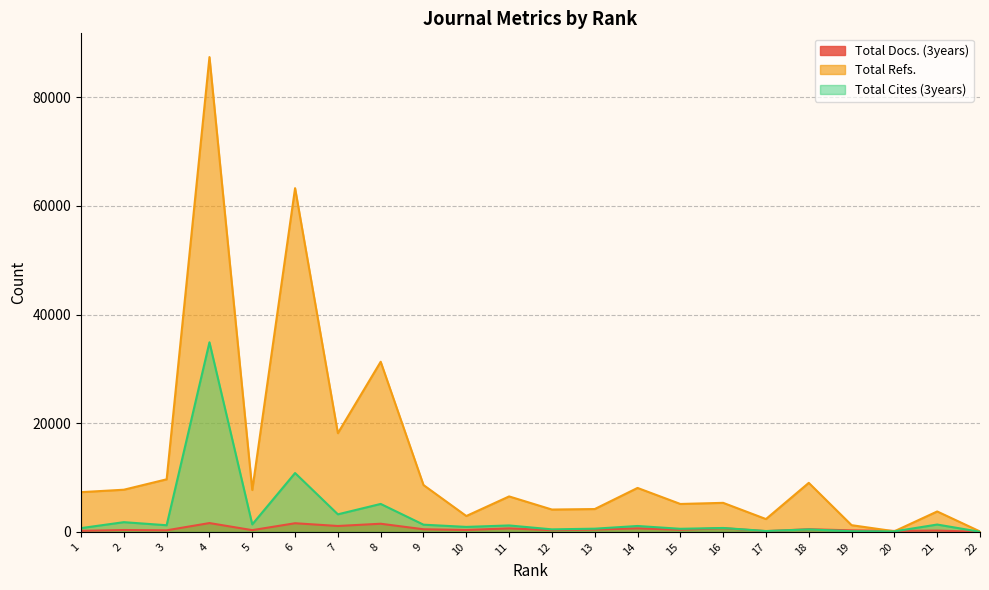

List the series in order of their peak value, lowest first.

Total Docs. (3years), Total Cites (3years), Total Refs.